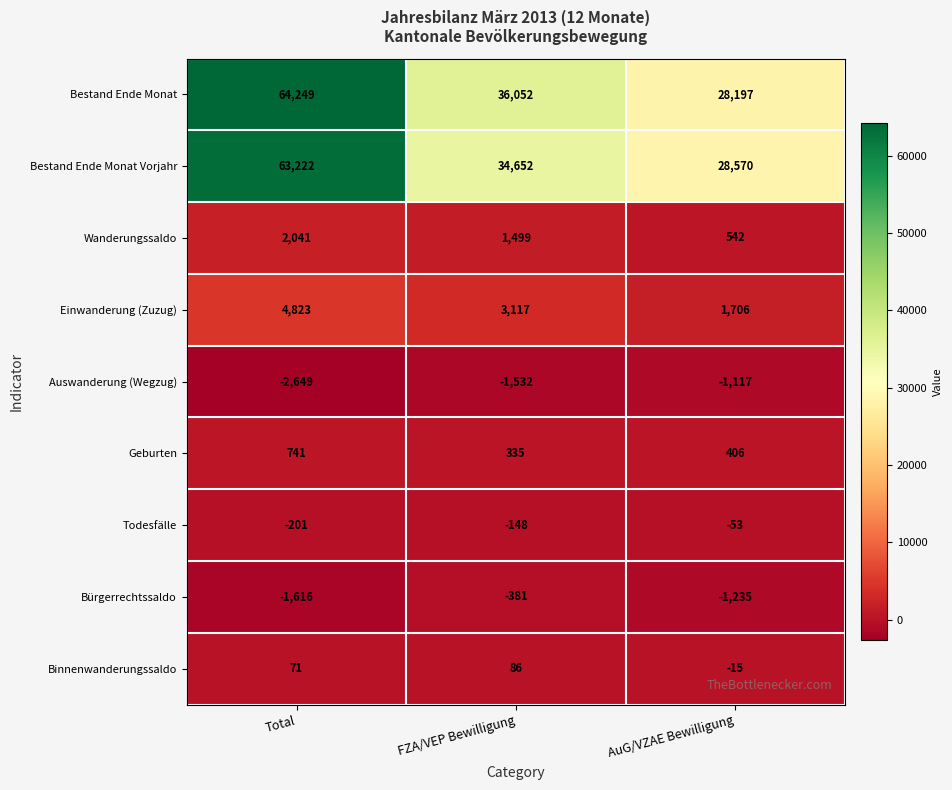

Rank the categories by Bestand Ende Monat value from lowest to highest.

AuG/VZAE Bewilligung, FZA/VEP Bewilligung, Total